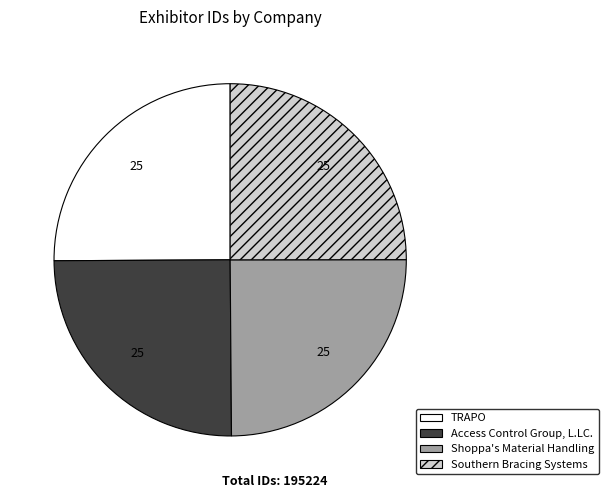

Does any single category account for the majority?

No